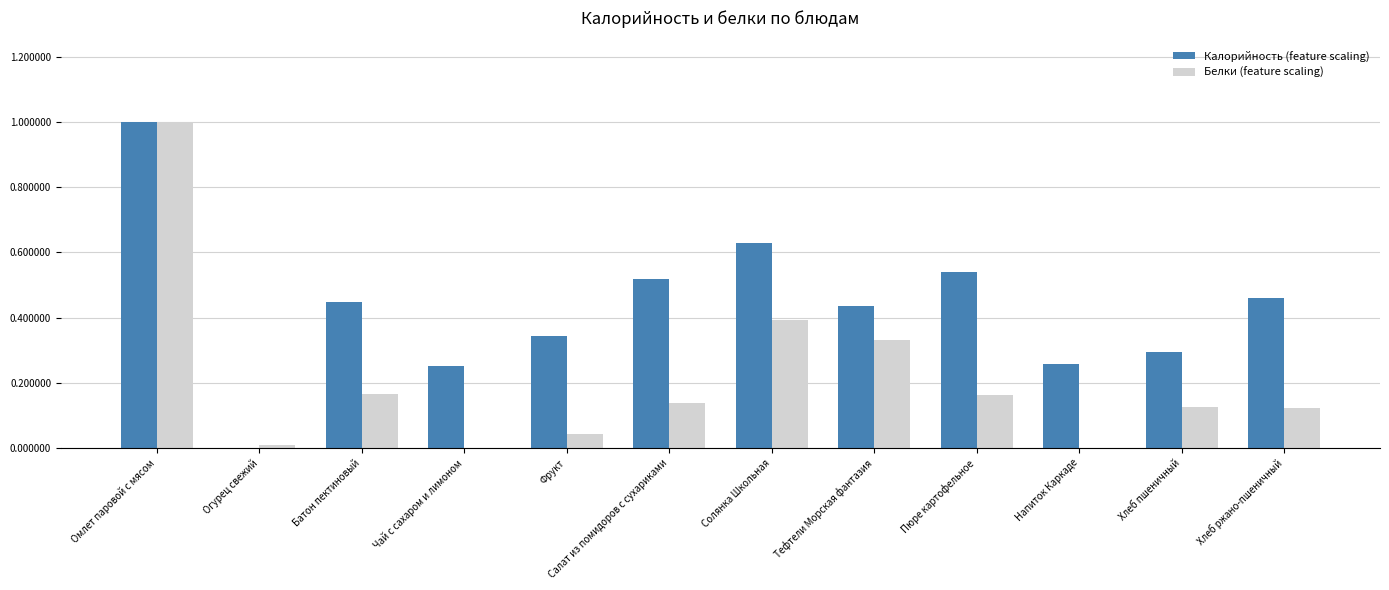

What is the total value across all series at Тефтели Морская фантазия?

0.8